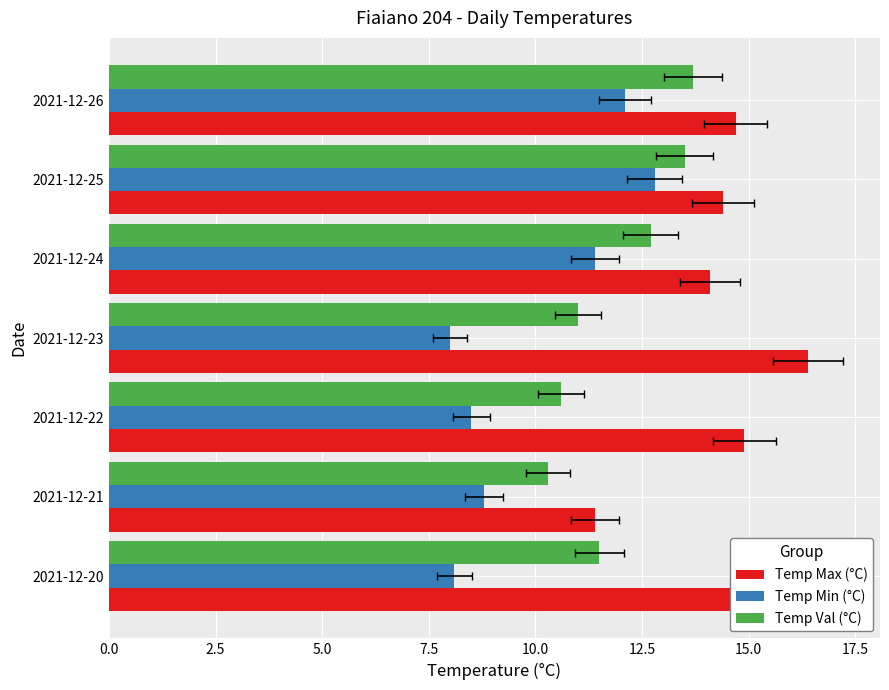

The value of Temp Val (°C) at 2021-12-26 is 13.7. True or false?

True